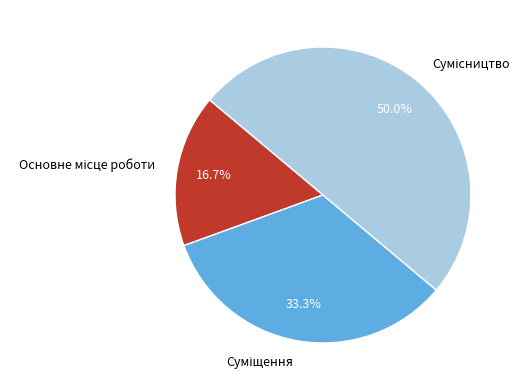

What is the largest slice in the pie chart?

Сумісництво